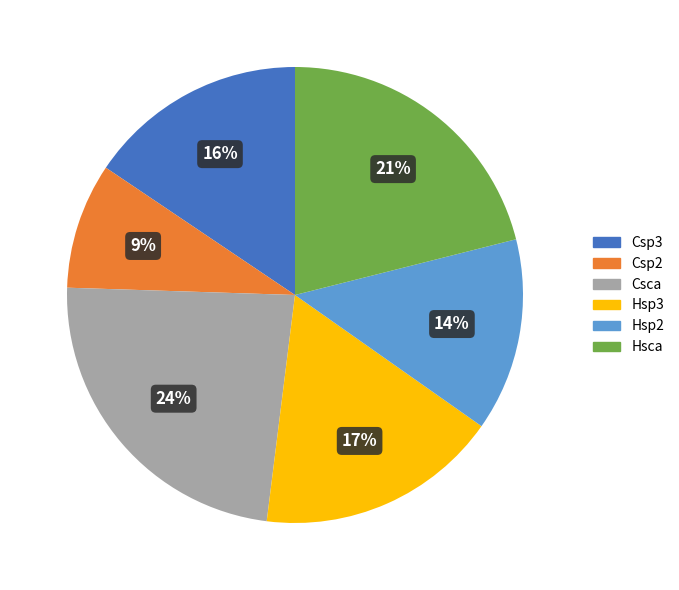

What percentage is the Csca slice, to the nearest percent?

24%